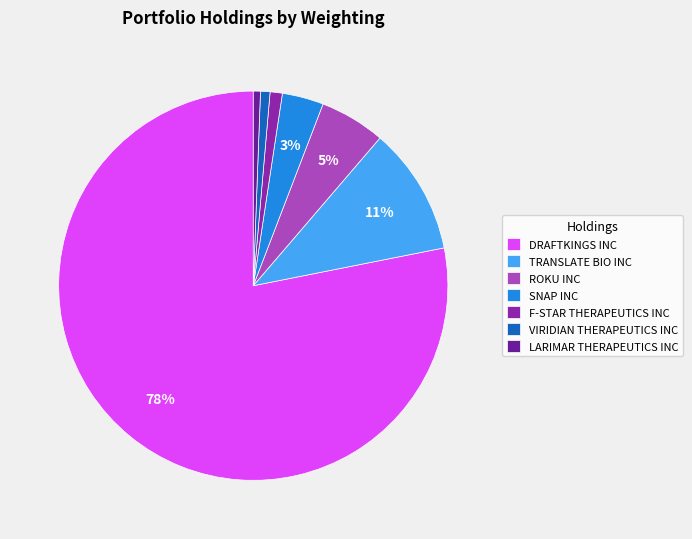

Which slice represents more than half of the pie?

DRAFTKINGS INC